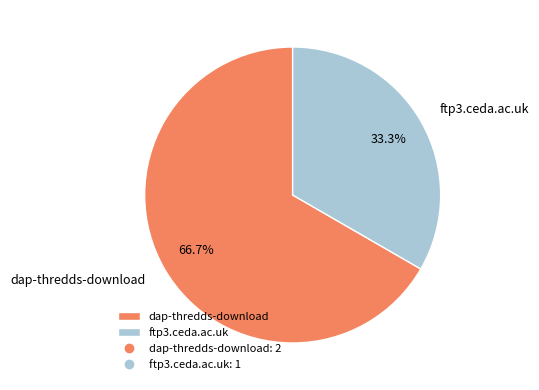

What percentage is the ftp3.ceda.ac.uk slice, to the nearest percent?

33%